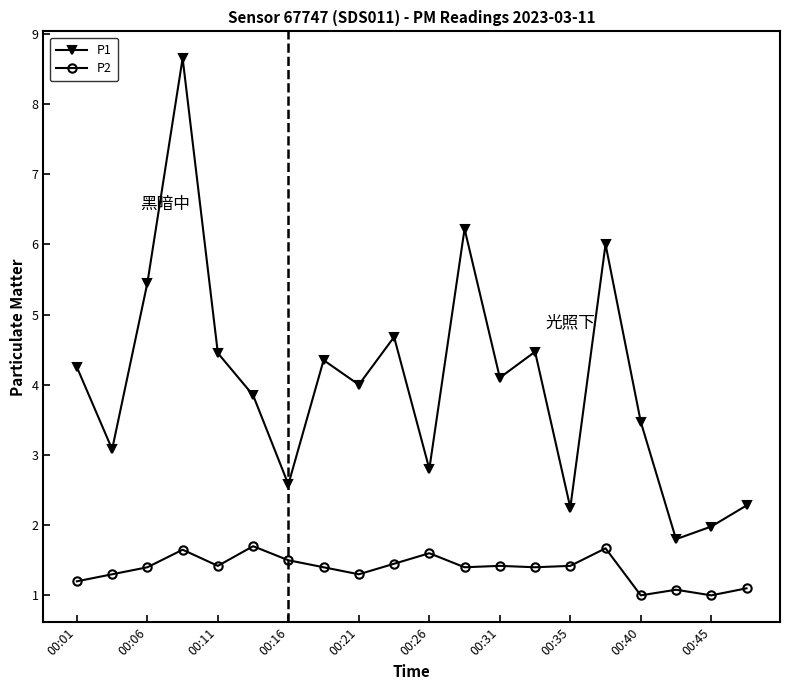

Which series has the largest total across all categories?

P1